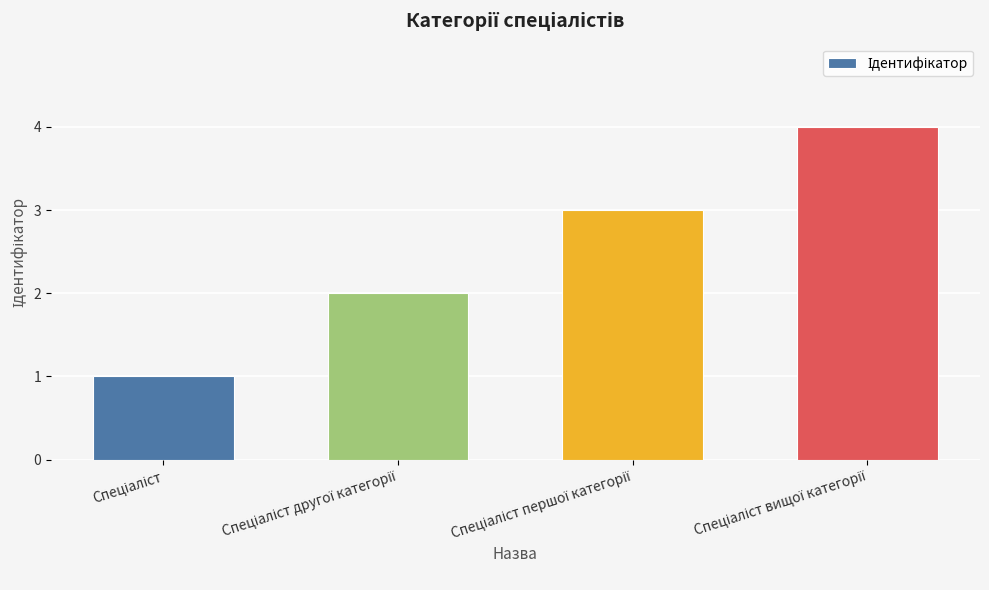

What is the difference between the maximum and second lowest values?

2